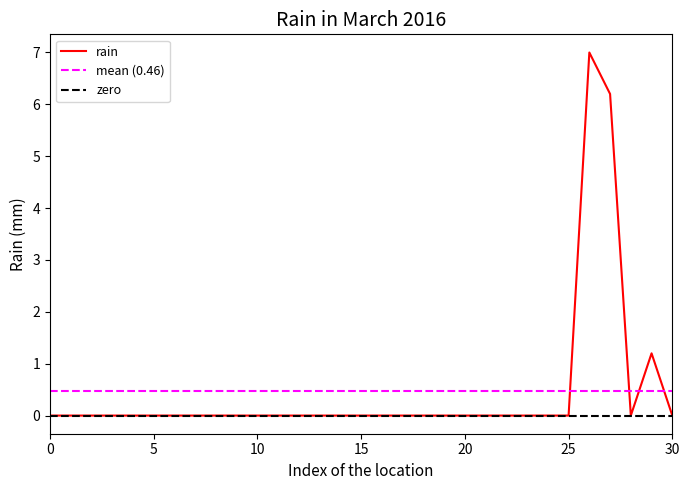

What is the maximum value for rain?

7.0